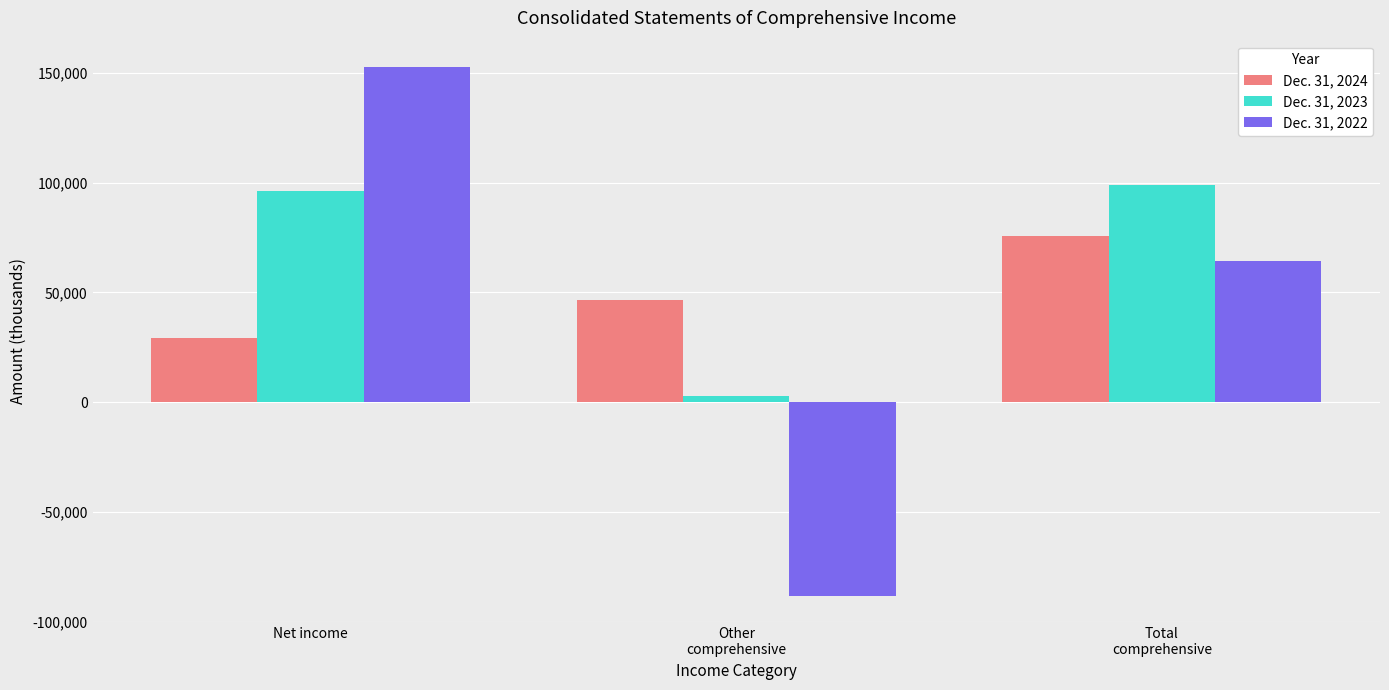

Rank the series at Net income from lowest to highest value.

Dec. 31, 2024, Dec. 31, 2023, Dec. 31, 2022